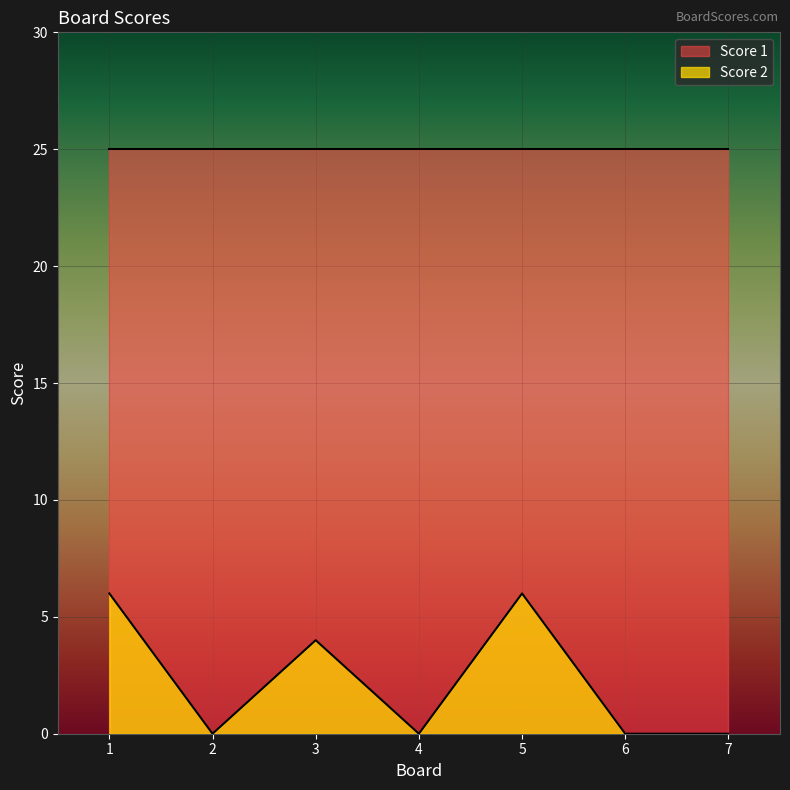

What is the maximum value shown in the chart?

25